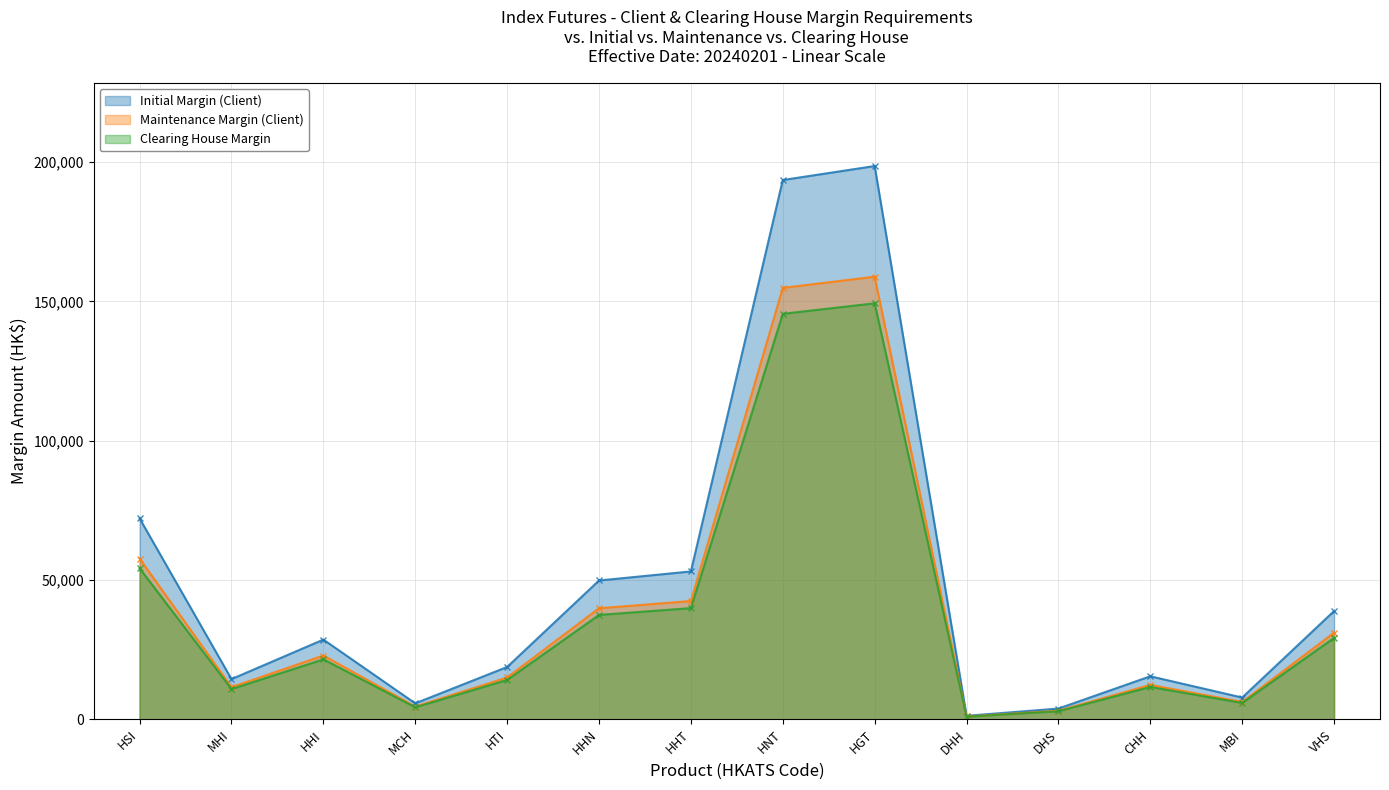

At which label does Initial Margin (Client) first exceed 28595?

HSI